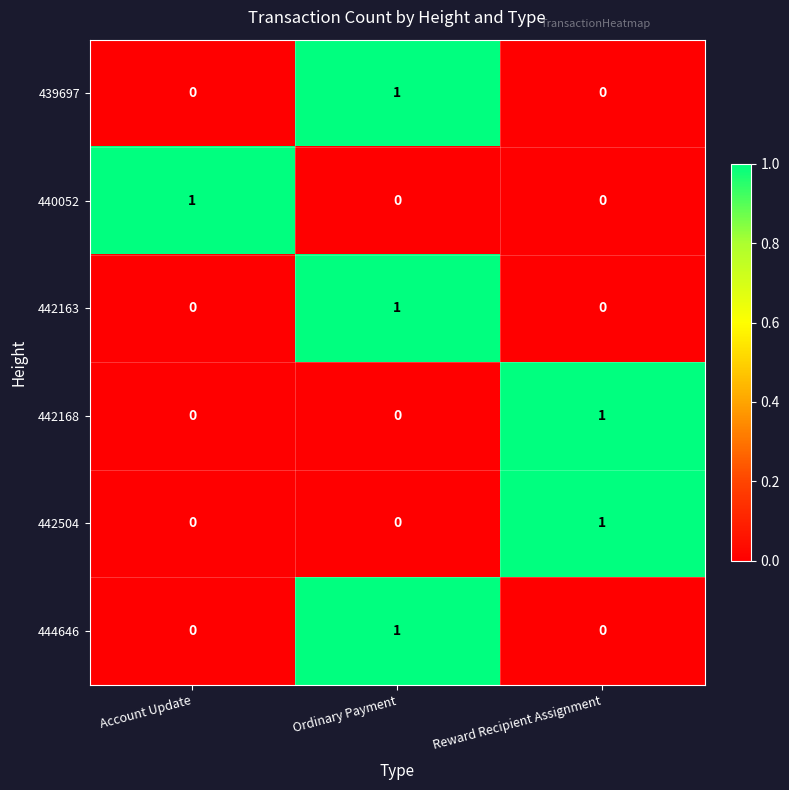

How many 442168 values are between 0 and 1?

3